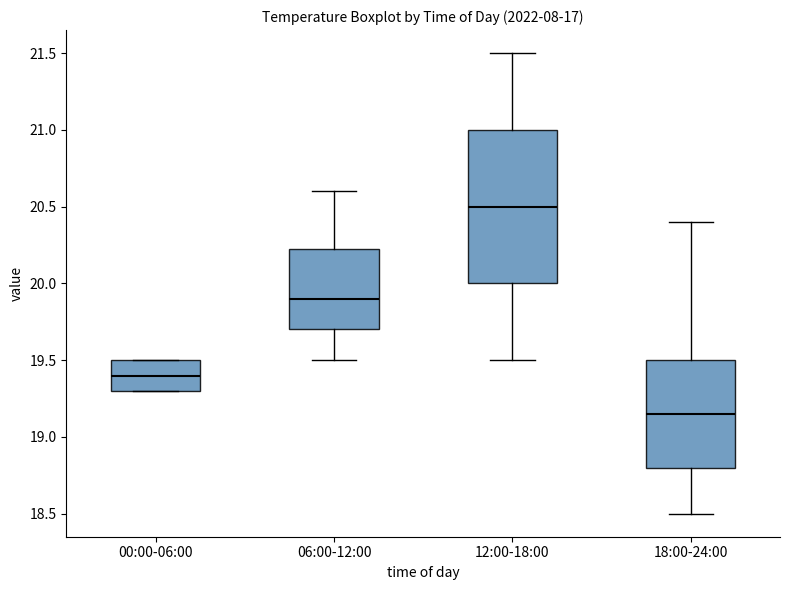

Which box has the highest median line?

12:00-18:00